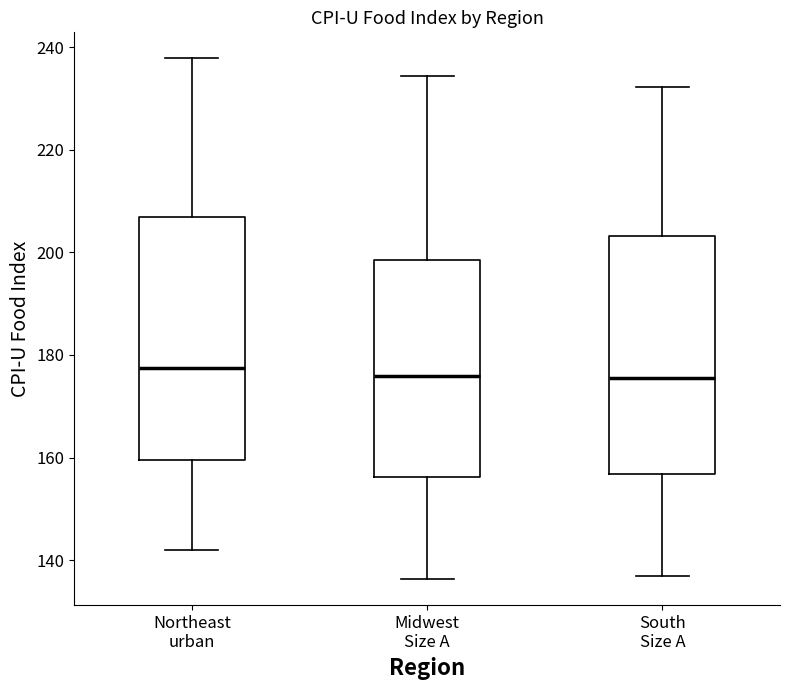

Where does the upper whisker of the box for Midwest Size A end on the y-axis? The values are not printed on the chart, so give them approximately, as read against the axis.

234